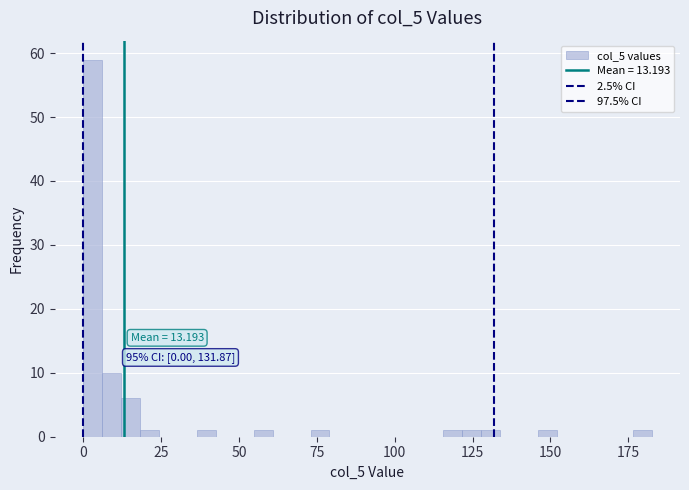

Around what value on the x-axis is the tallest bar? Give the approximate position of its centre, as read against the axis.

5